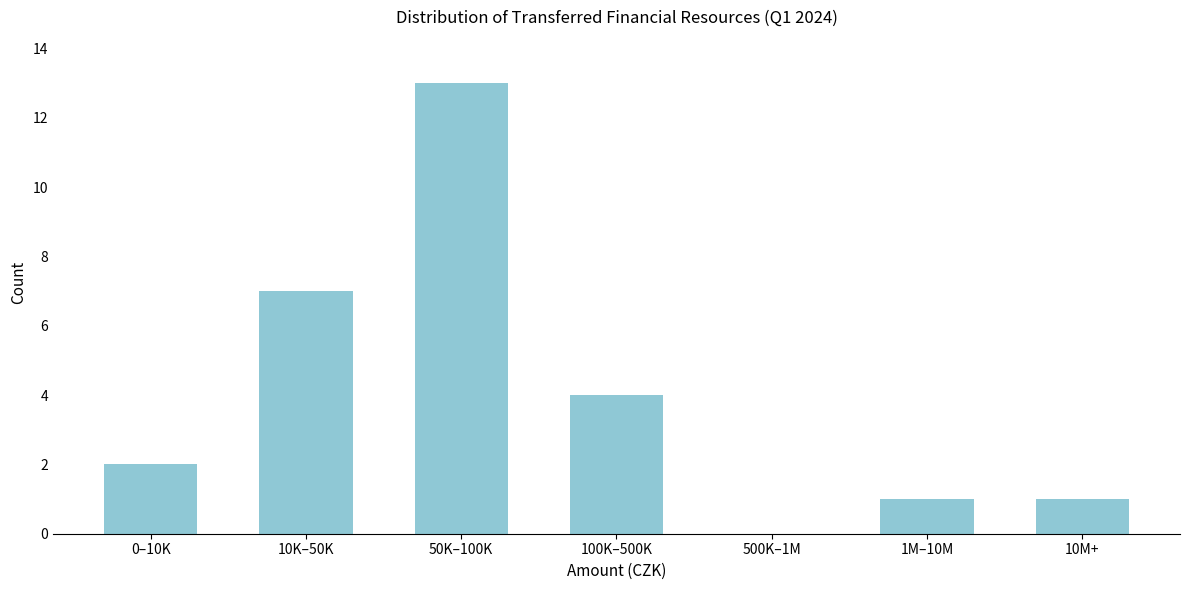

Reading right to left, extract all data points from this chart.

10M+=1	1M–10M=1	500K–1M=0	100K–500K=4	50K–100K=13	10K–50K=7	0–10K=2